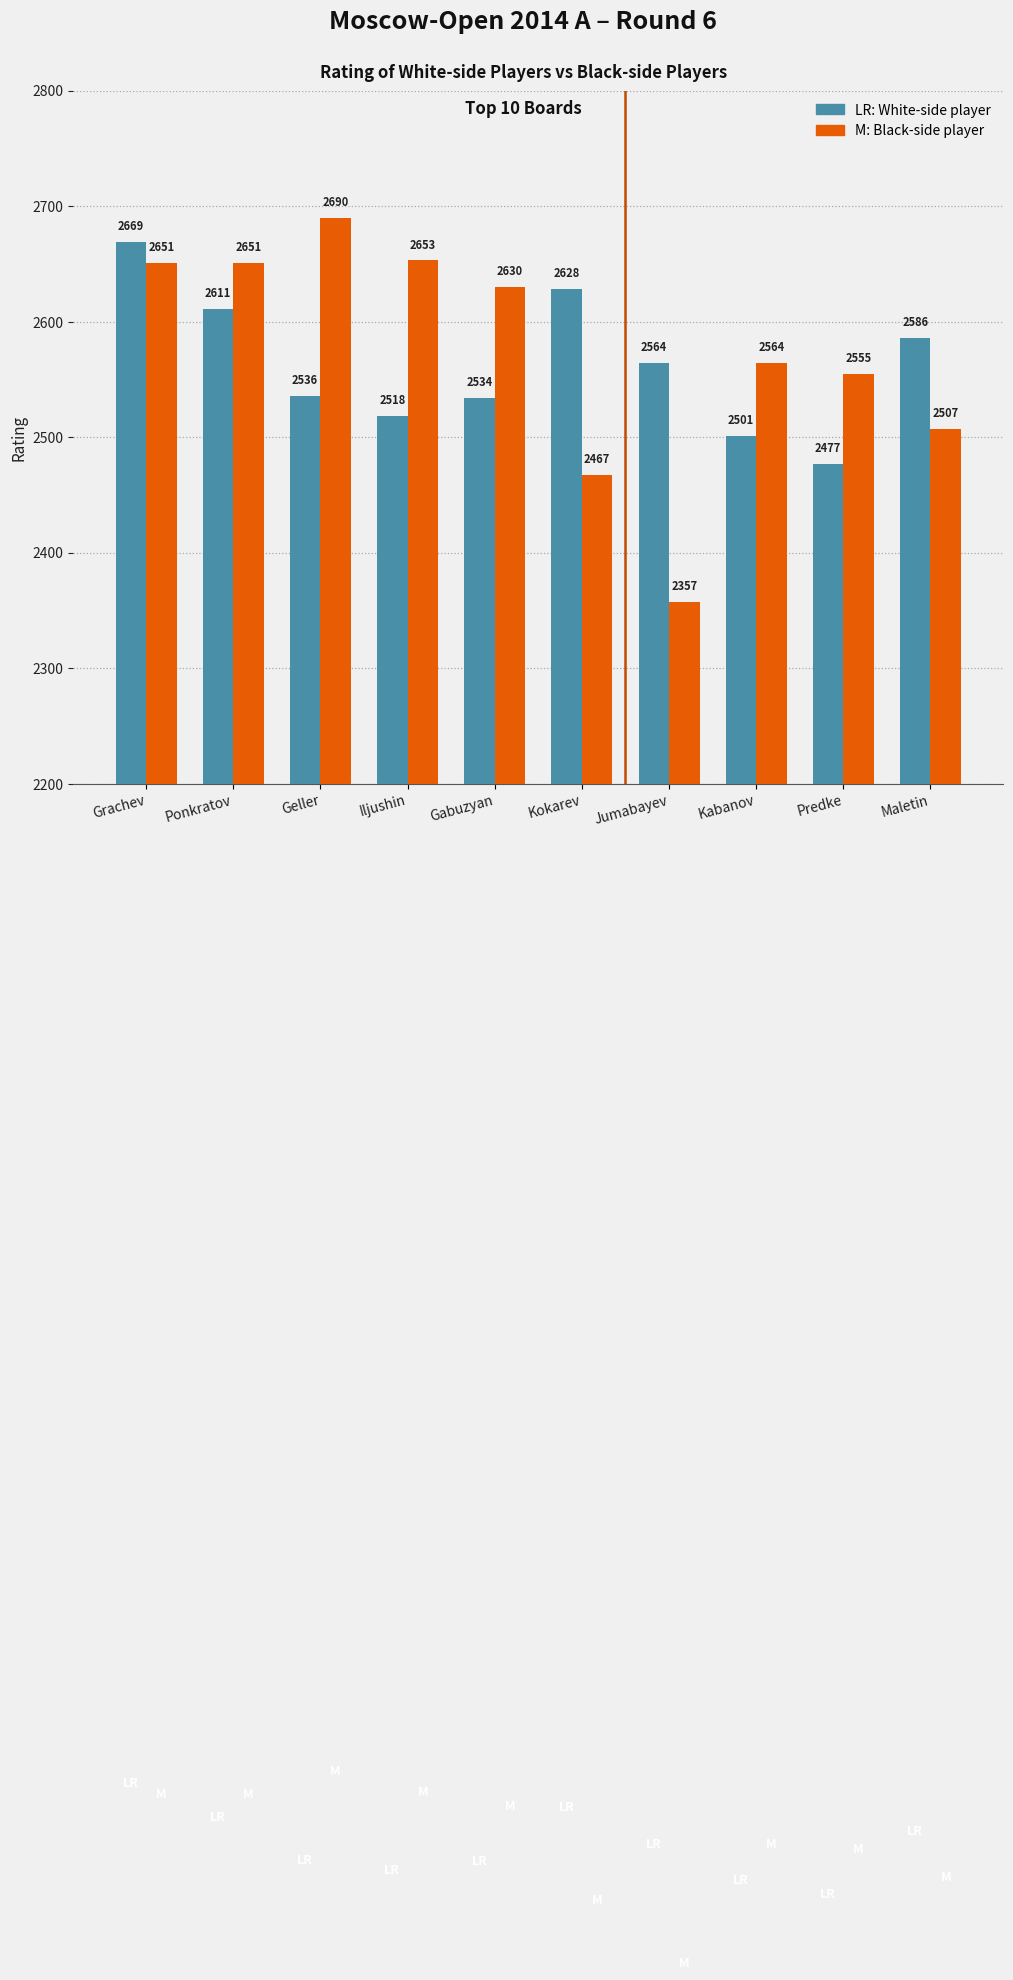

At which category is the sum across all series the highest?

Grachev